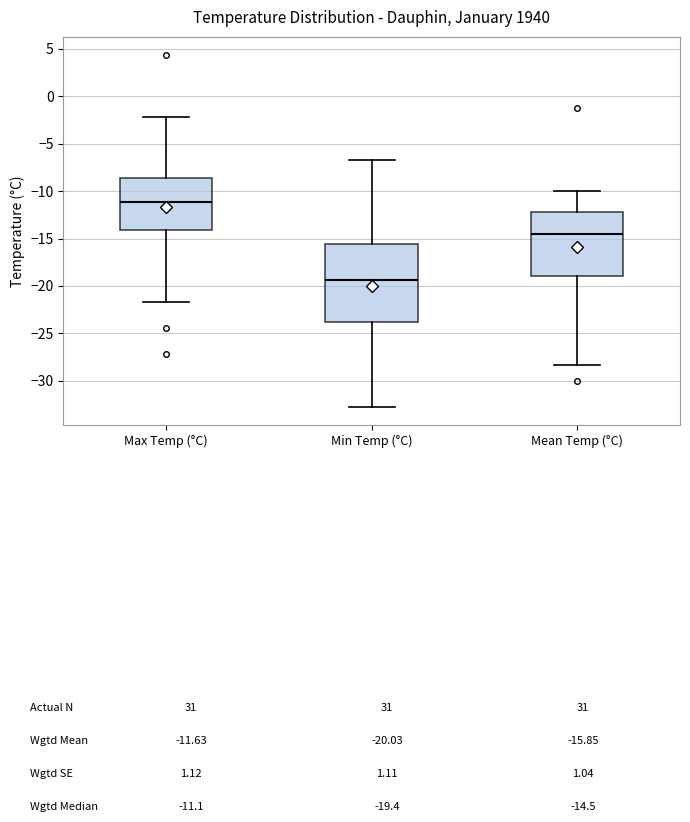

Reading left to right, read every box against the y-axis: the position of its median line, the range the box covers, and the ends of its whiskers. The values are not printed on the chart, so give them approximately, as read against the axis.

Max Temp (°C): median -11.0, box -14.0 to -8.5, whiskers -21.5 to -2.0
Min Temp (°C): median -19.5, box -24.0 to -15.5, whiskers -33.0 to -6.5
Mean Temp (°C): median -14.5, box -19.0 to -12.0, whiskers -28.5 to -10.0